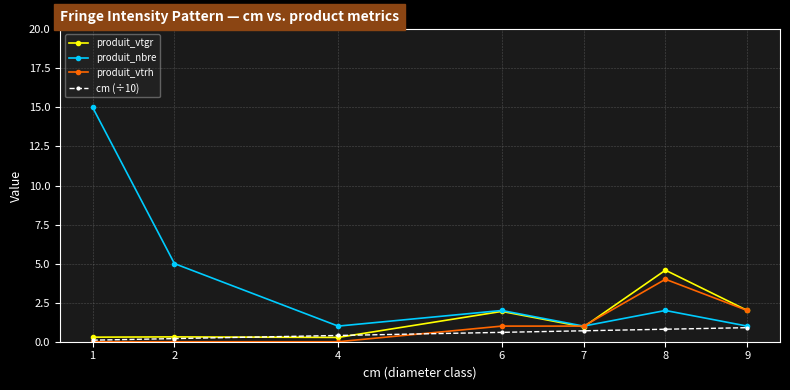

Is it true that produit_vtgr equals 0.3 at 1?

True